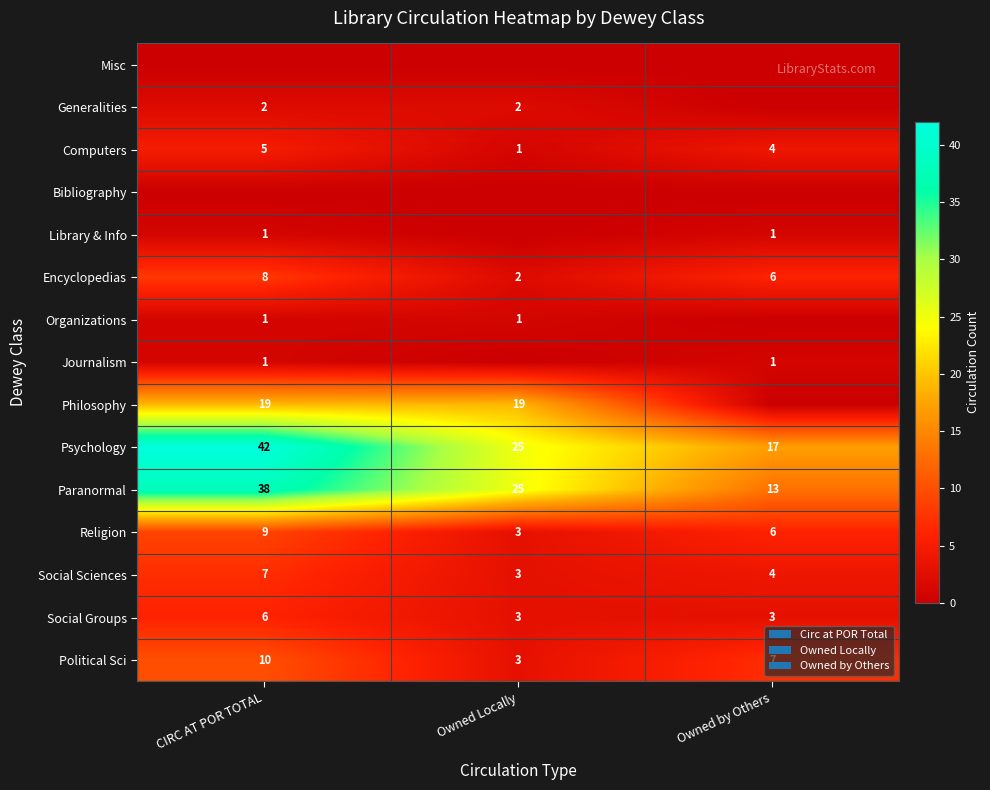

List the labels in order of Paranormal value, largest first.

CIRC AT POR TOTAL, Owned Locally, Owned by Others